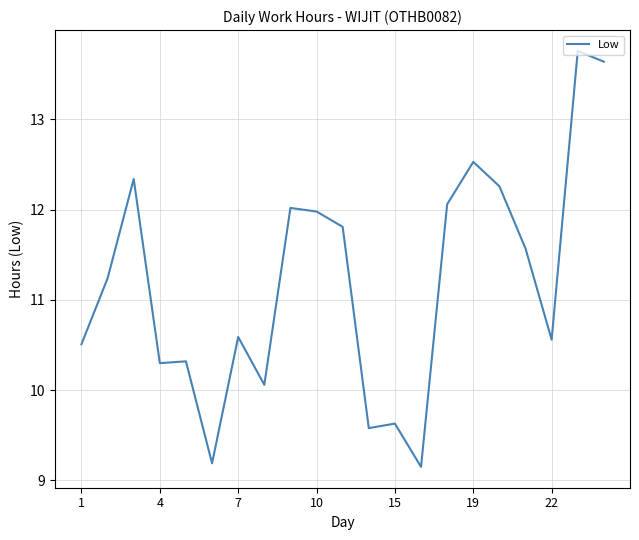

What is the minimum value shown in the chart?

9.2